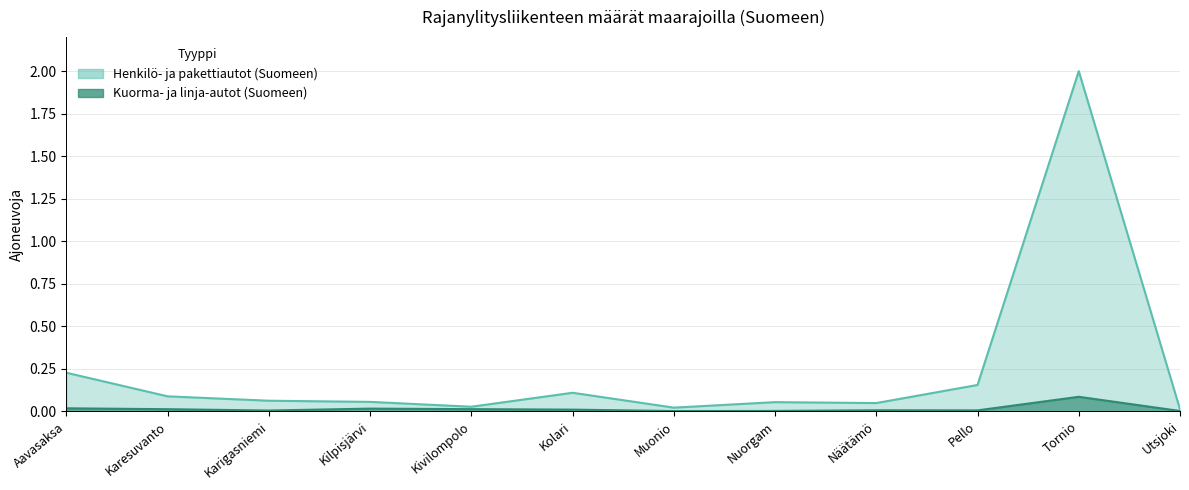

At which label is Henkilö- ja pakettiautot (Suomeen) closest to 1?

Aavasaksa